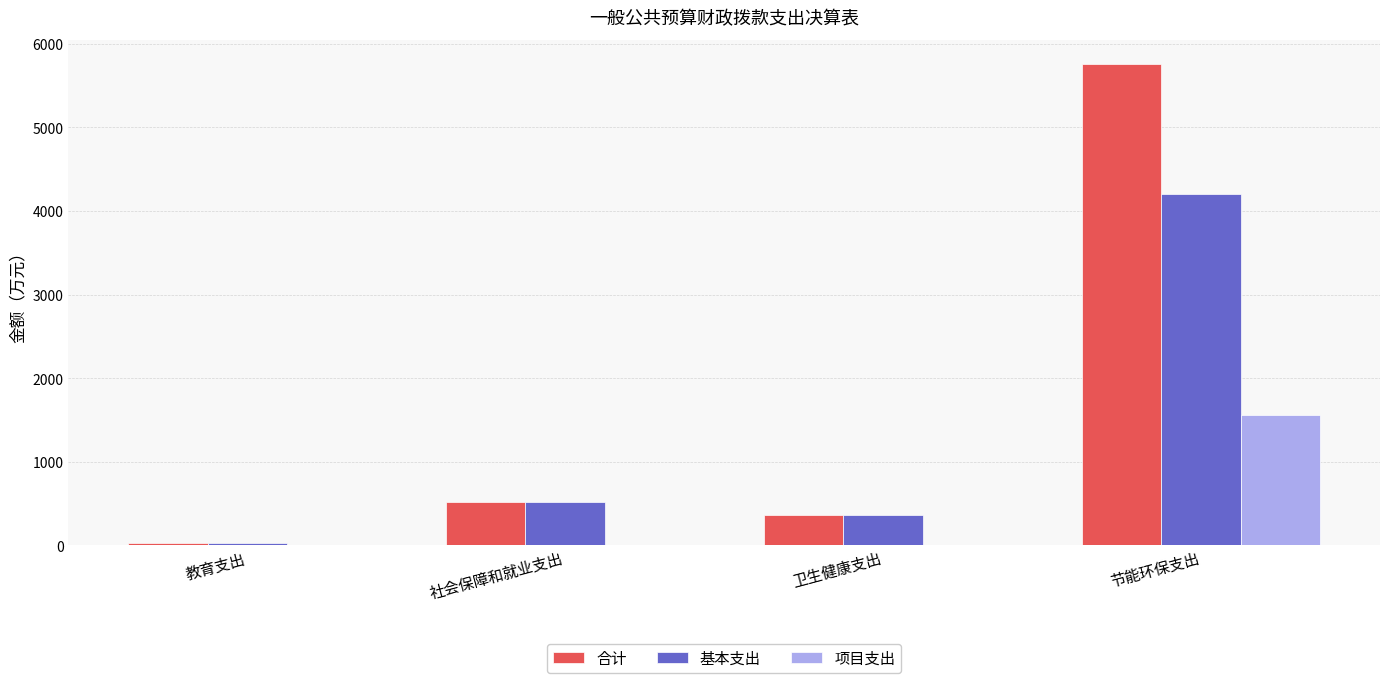

Are the bars horizontal?

No